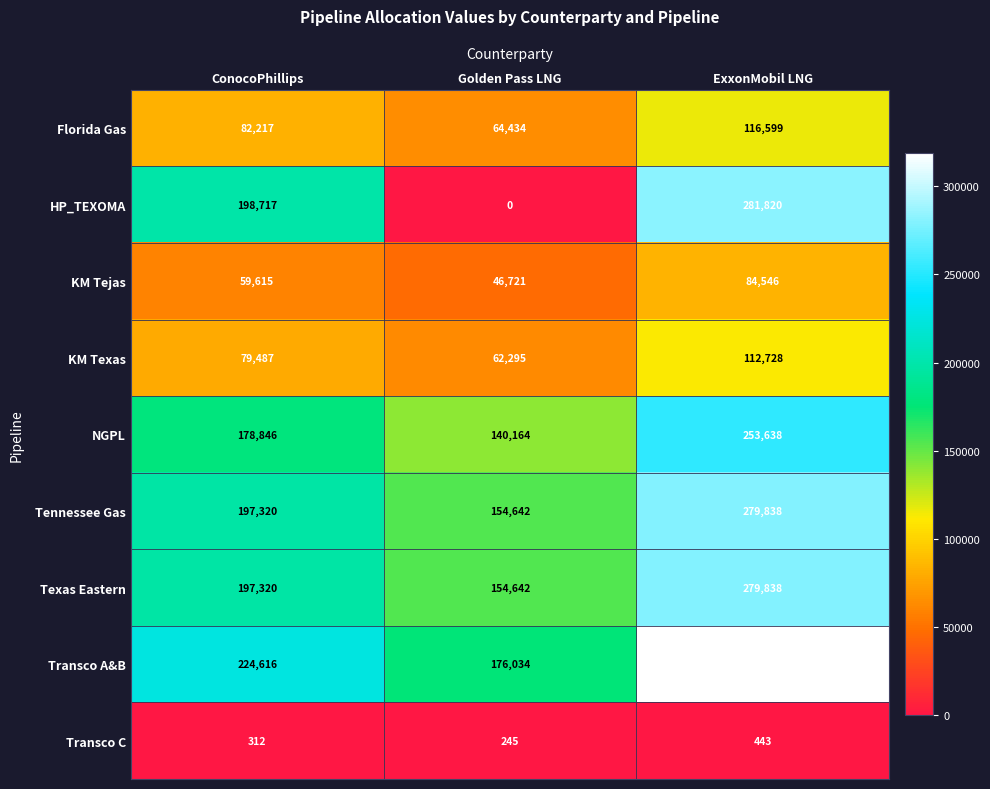

Reading right to left, what are all the values shown in this chart?

Florida Gas: ExxonMobil LNG=116599	Golden Pass LNG=64434	ConocoPhillips=82217
HP_TEXOMA: ExxonMobil LNG=281820	Golden Pass LNG=0	ConocoPhillips=198717
KM Tejas: ExxonMobil LNG=84546	Golden Pass LNG=46721	ConocoPhillips=59615
KM Texas: ExxonMobil LNG=112728	Golden Pass LNG=62295	ConocoPhillips=79487
NGPL: ExxonMobil LNG=253638	Golden Pass LNG=140164	ConocoPhillips=178846
Tennessee Gas: ExxonMobil LNG=279838	Golden Pass LNG=154642	ConocoPhillips=197320
Texas Eastern: ExxonMobil LNG=279838	Golden Pass LNG=154642	ConocoPhillips=197320
Transco A&B: ExxonMobil LNG=318549	Golden Pass LNG=176034	ConocoPhillips=224616
Transco C: ExxonMobil LNG=443	Golden Pass LNG=245	ConocoPhillips=312